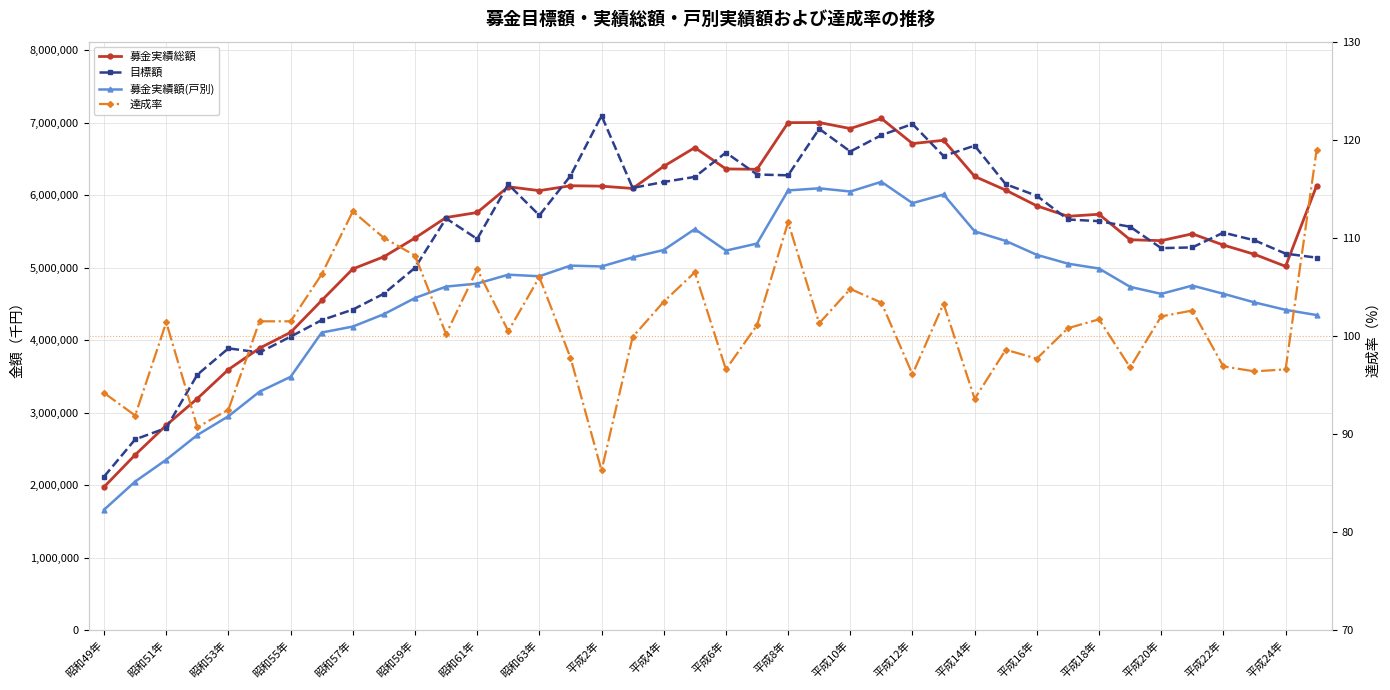

Reading left to right, list all the values displayed in this chart.

募金実績総額: 1977695.0	2419682.0	2827970.0	3195468.0	3596120.0	3889859.0	4108117.0	4548329.0	4982625.0	5150823.0	5408600.0	5691230.0	5760351.0	6115582.0	6061460.0	6129225.0	6123494.0	6091808.0	6397127.0	6654958.0	6360790.0	6355902.0	6998807.0	7000600.0	6917705.0	7056627.0	6710300.0	6755816.0	6257583.0	6068277.0	5851807.0	5708148.0	5736017.0	5384701.0	5372332.0	5466463.0	5311638.0	5183976.0	5017870.0	6131702.0
目標額: 2120100.0	2633000.0	2790000.0	3525000.0	3887920.0	3831000.0	4049000.0	4277000.0	4422000.0	4642000.0	4997800.0	5679000.0	5395900.0	6147500.0	5721000.0	6265200.0	7095000.0	6099197.0	6181196.0	6251196.0	6585997.0	6284000.0	6273000.0	6914000.0	6601000.0	6826000.0	6981000.0	6538000.0	6682000.0	6150000.0	5990000.0	5664000.0	5641000.0	5564000.0	5269000.0	5279000.0	5483000.0	5377000.0	5193000.0	5138000.0
募金実績額(戸別): 1663395.0	2051882.0	2352470.0	2693468.0	2952040.0	3290435.0	3495440.0	4105813.0	4187904.0	4358844.0	4581746.0	4739107.0	4780272.0	4903070.0	4881614.0	5028225.0	5016630.0	5141808.0	5243682.0	5531903.0	5235121.0	5332134.0	6064765.0	6093742.0	6049615.0	6183412.0	5889225.0	6008472.0	5500754.0	5368108.0	5176520.0	5055183.0	4987802.0	4735137.0	4638669.0	4752778.0	4640042.0	4521034.0	4418231.0	4346562.0
達成率: 94.2	91.9	101.4	90.7	92.5	101.5	101.5	106.3	112.7	110.0	108.2	100.2	106.8	100.5	106.0	97.8	86.3	99.9	103.5	106.5	96.6	101.1	111.6	101.3	104.8	103.4	96.1	103.3	93.6	98.6	97.7	100.8	101.7	96.8	102.0	102.6	96.9	96.4	96.6	119.0